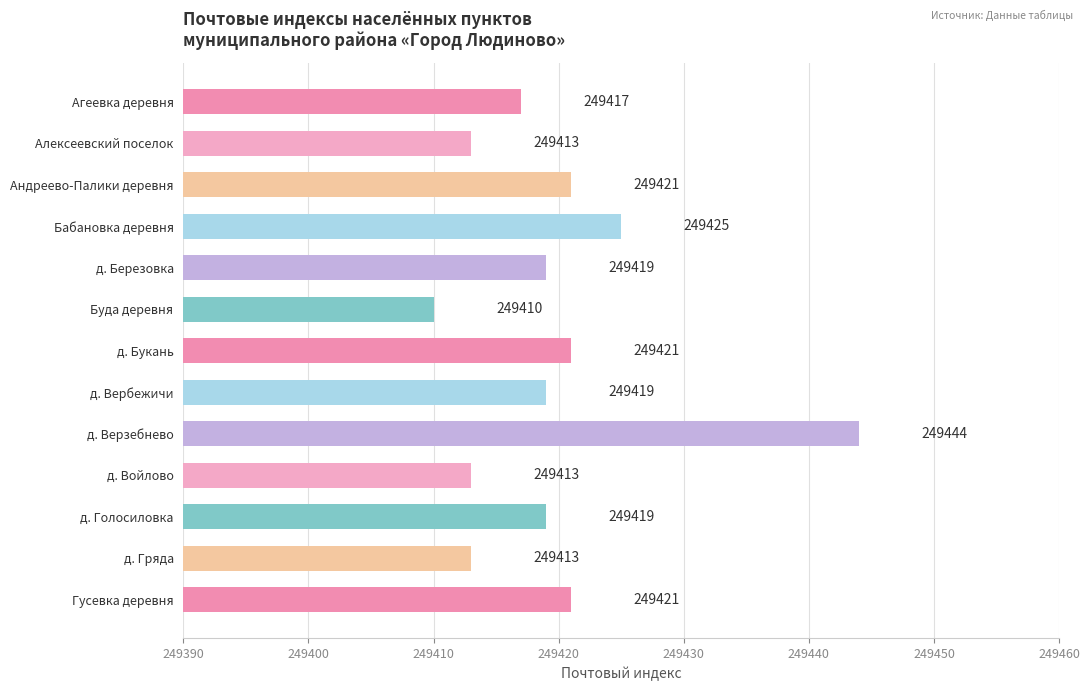

What is the difference between the maximum and minimum values?

34